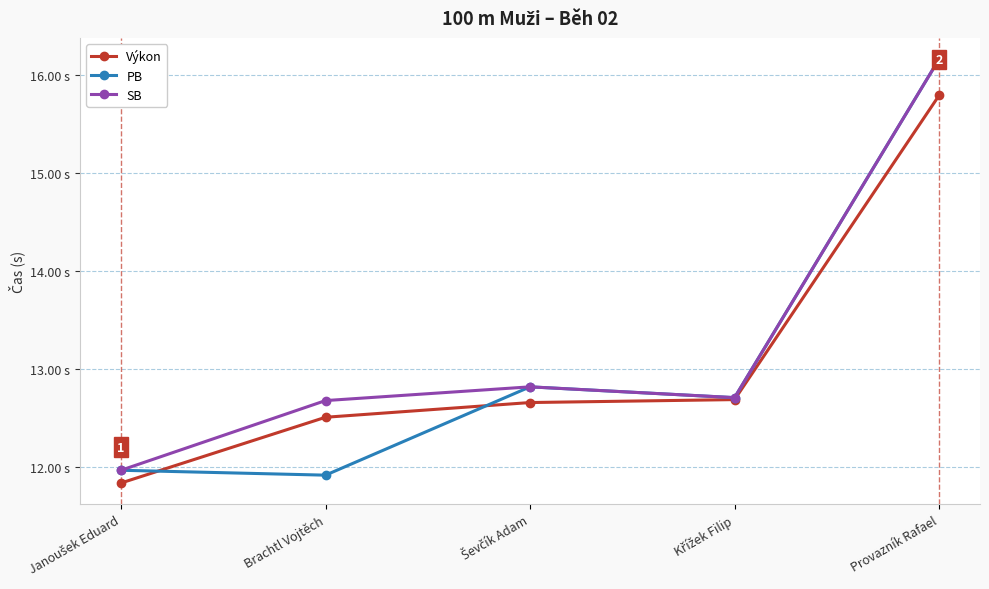

True or false: PB and SB intersect in this chart.

False